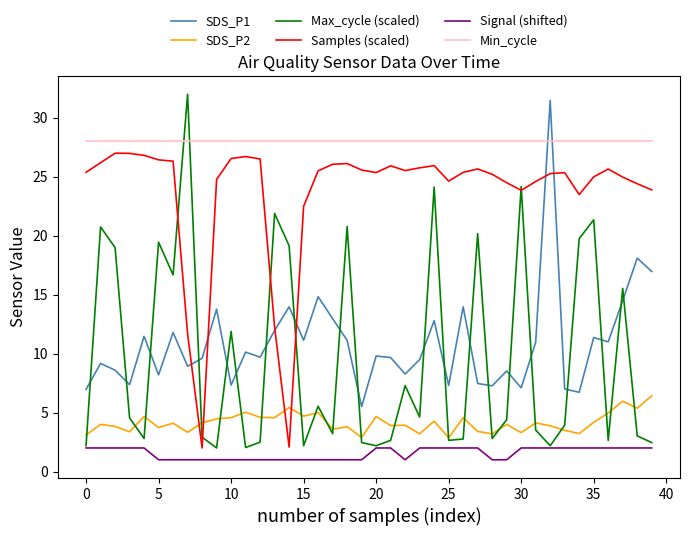

Which series has the largest range (max minus min)?

Max_cycle (scaled)